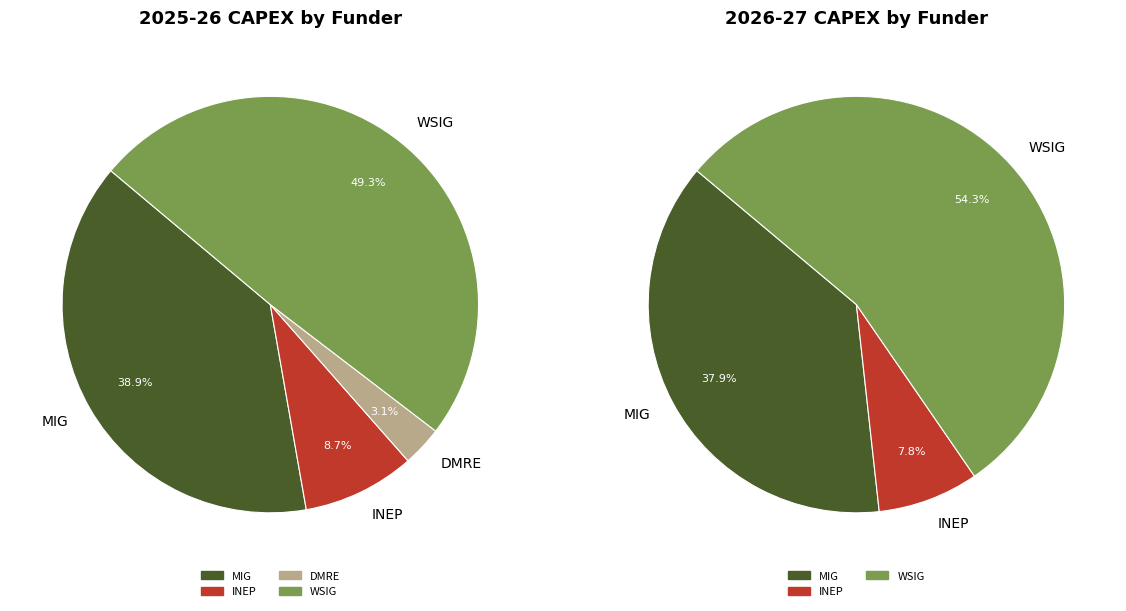

What percentage is the DMRE slice, to the nearest percent?

3%